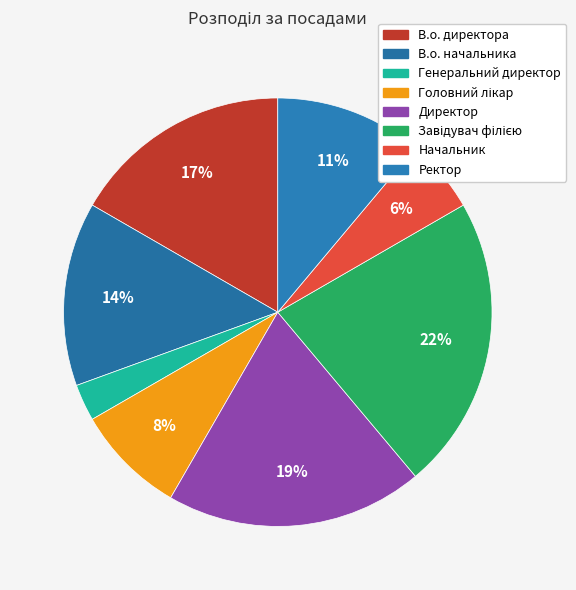

How many segments does this pie chart have?

8